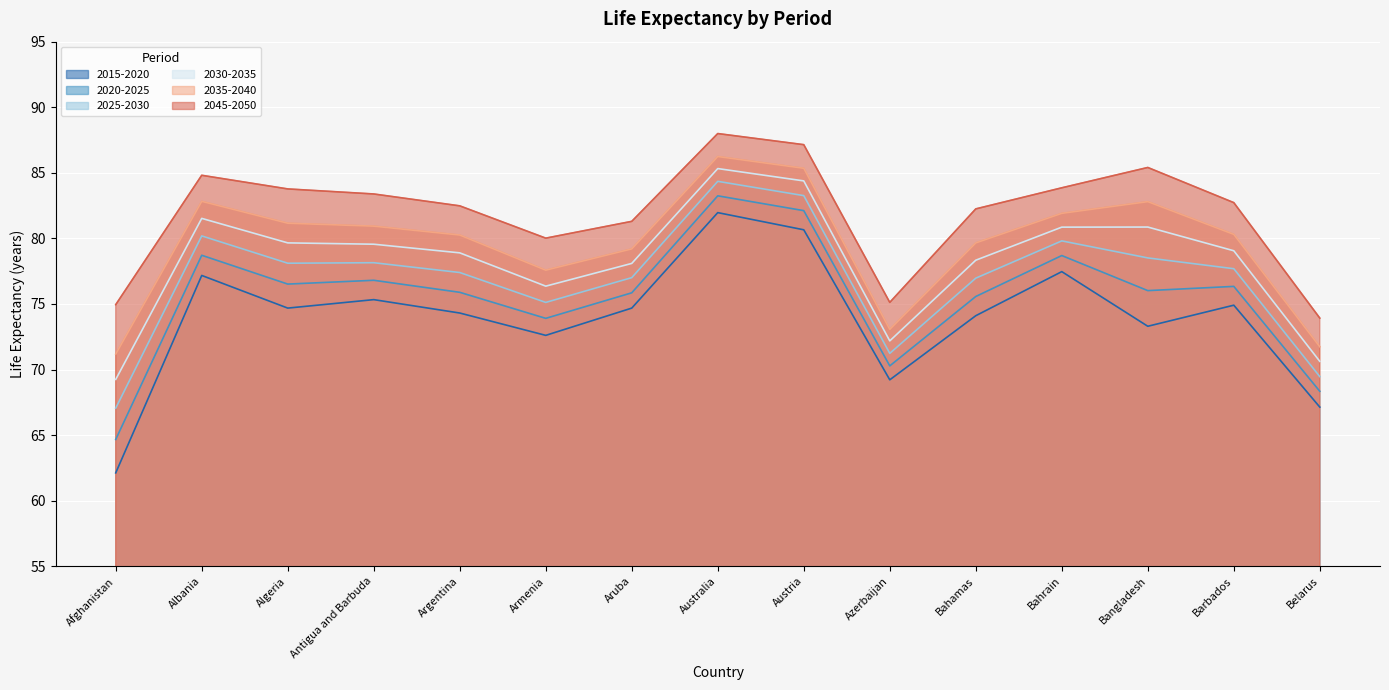

How many values in the 2020-2025 series are below 76?

7